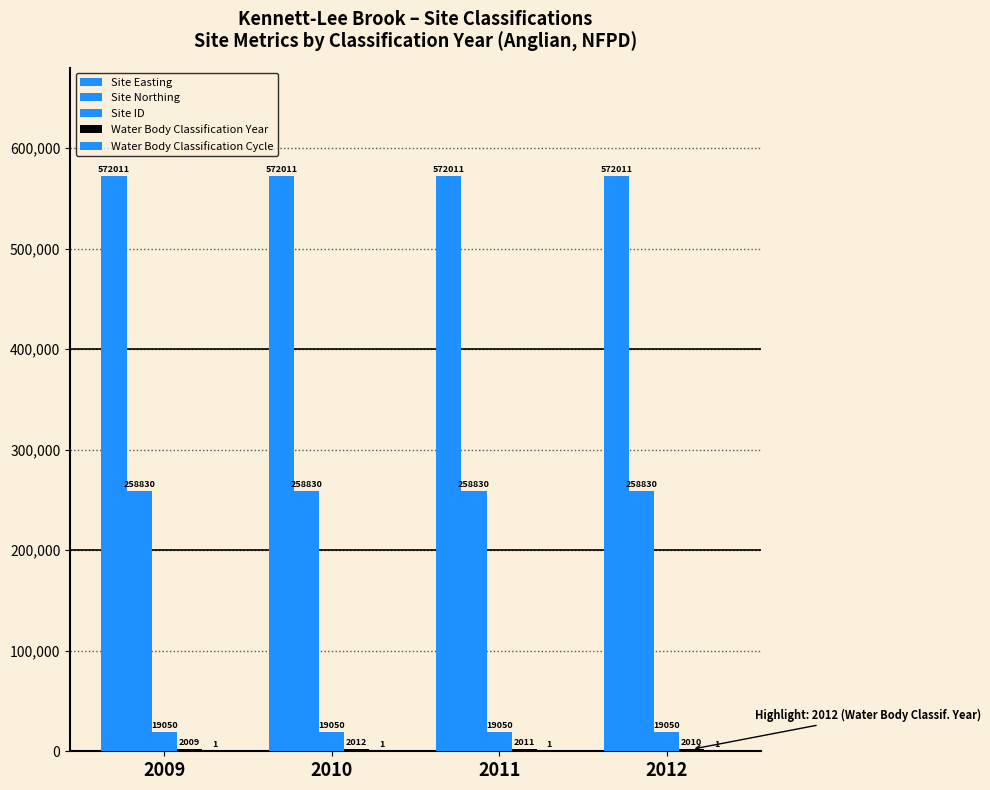

Read the Water Body Classification Year value at 2012.

2010